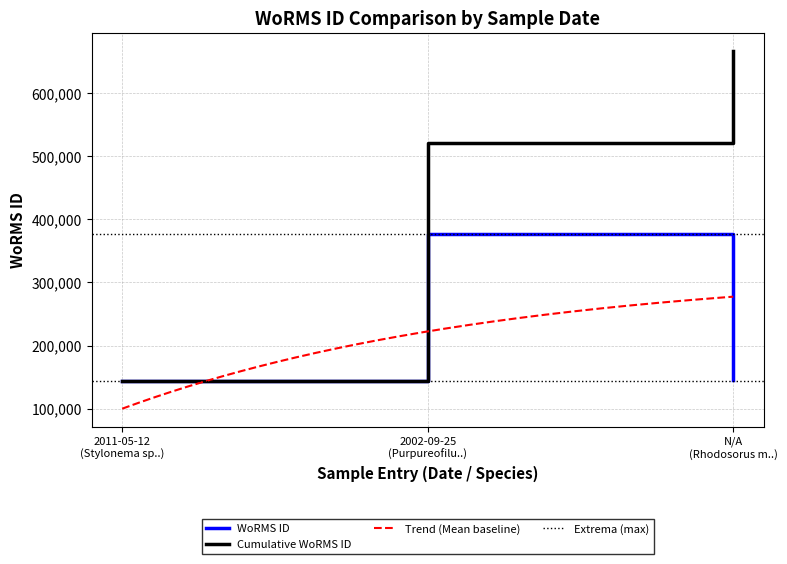

What is the minimum value shown in the chart?

144187